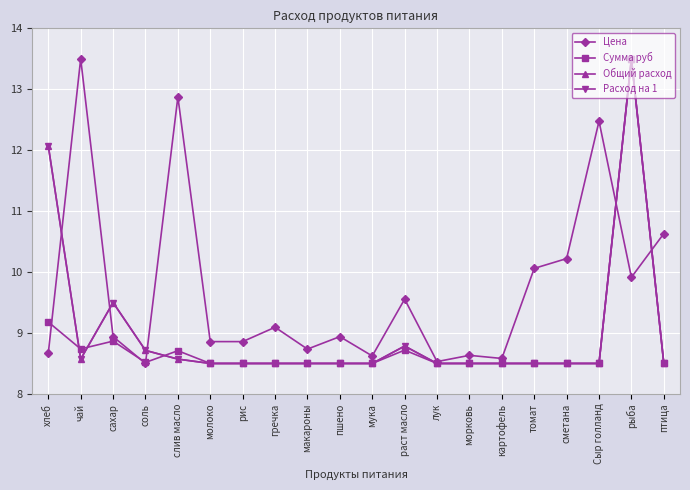

Does the chart have visible grid lines?

Yes